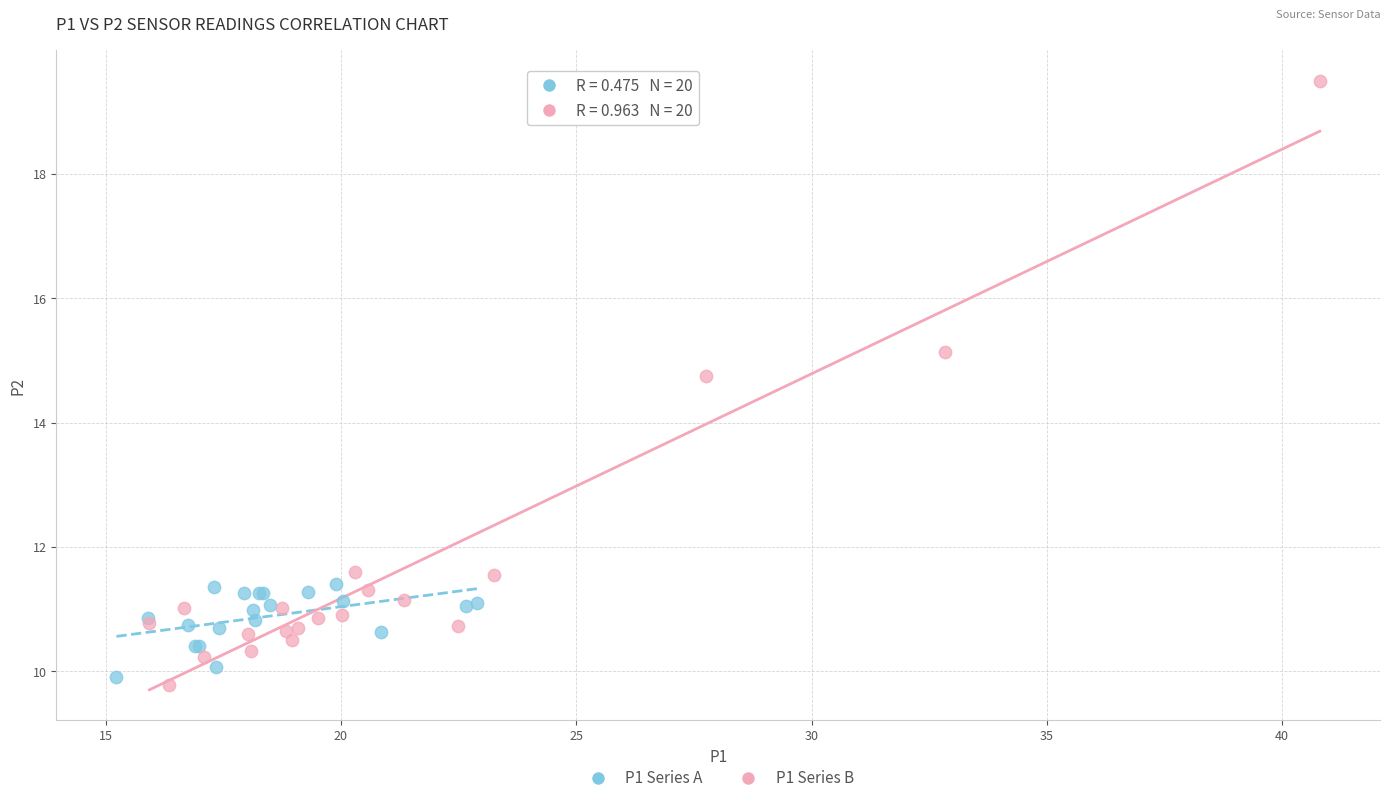

Which series contains the highest Y value?

P1 Series B